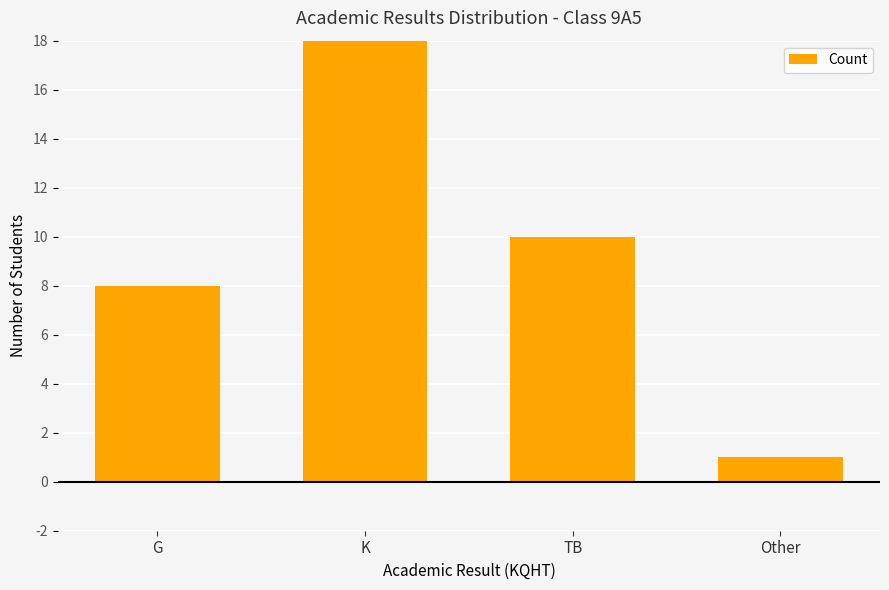

How many distinct data groups are displayed?

1